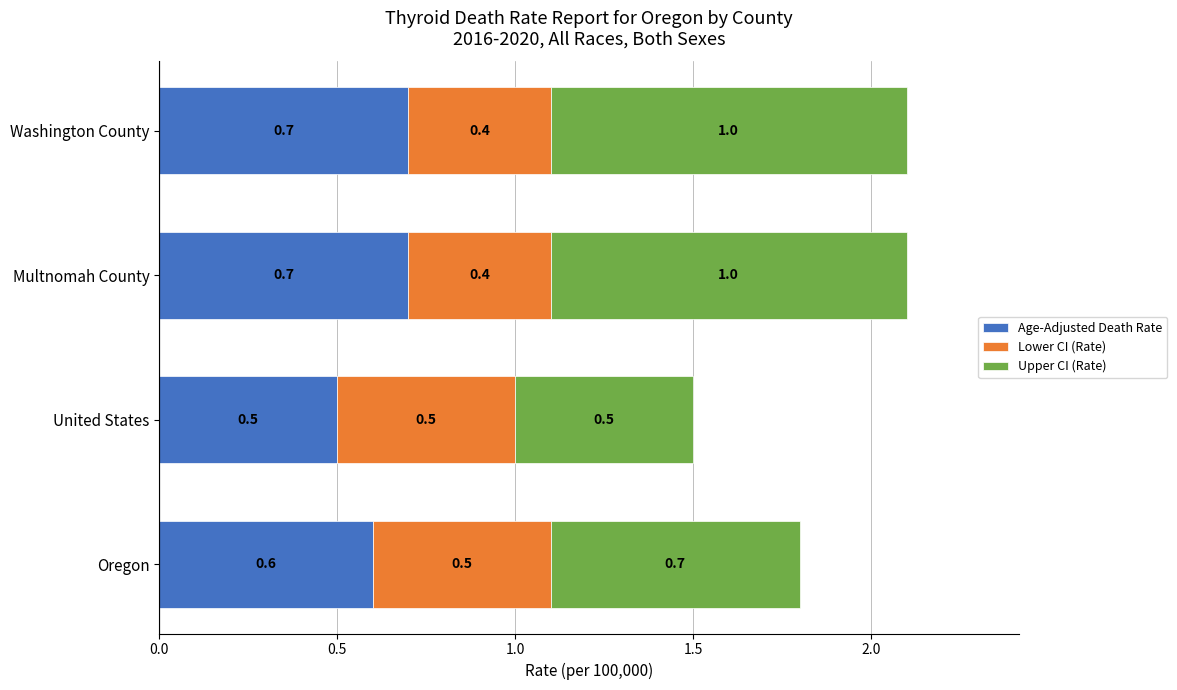

What is the highest value of the Age-Adjusted Death Rate series?

0.7